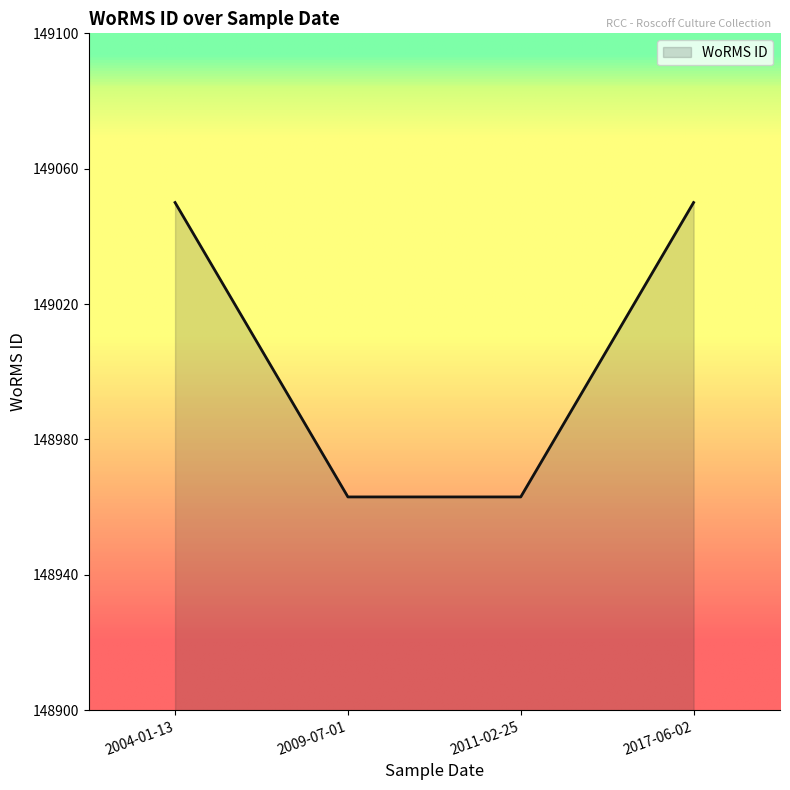

Approximately how many times larger is the value at 2004-01-13 compared to 2011-02-25?

1.0